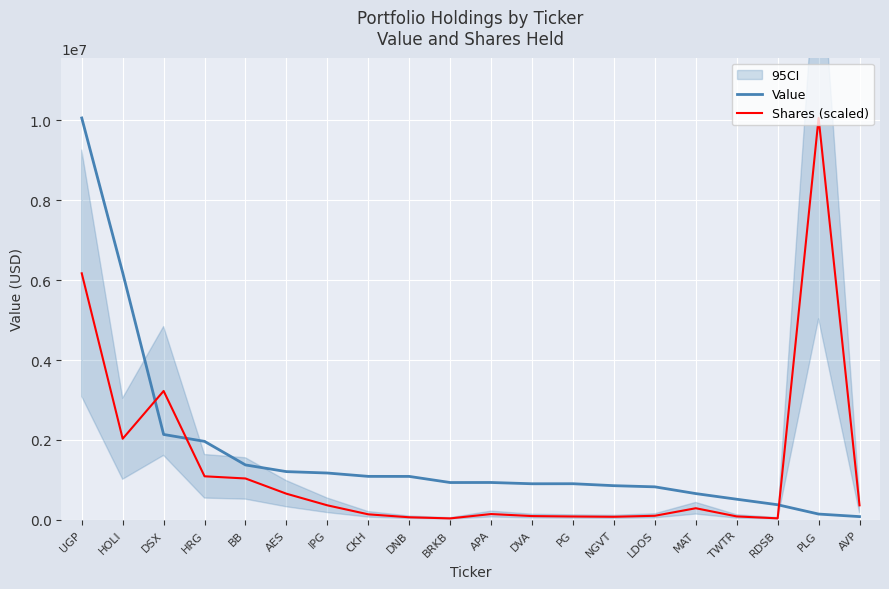

True or false: Value and Shares (scaled) cross at least once.

True